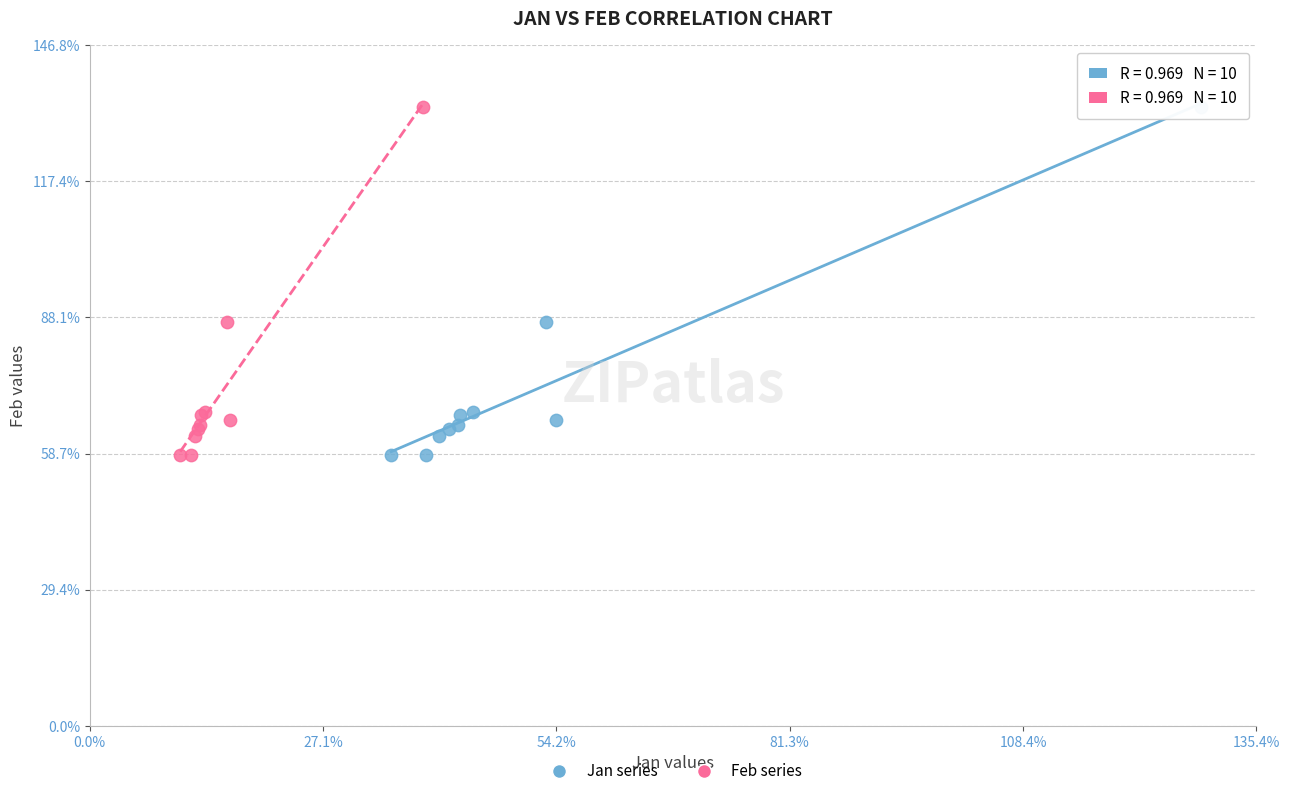

What are all the series names shown in the legend?

Jan series, Feb series